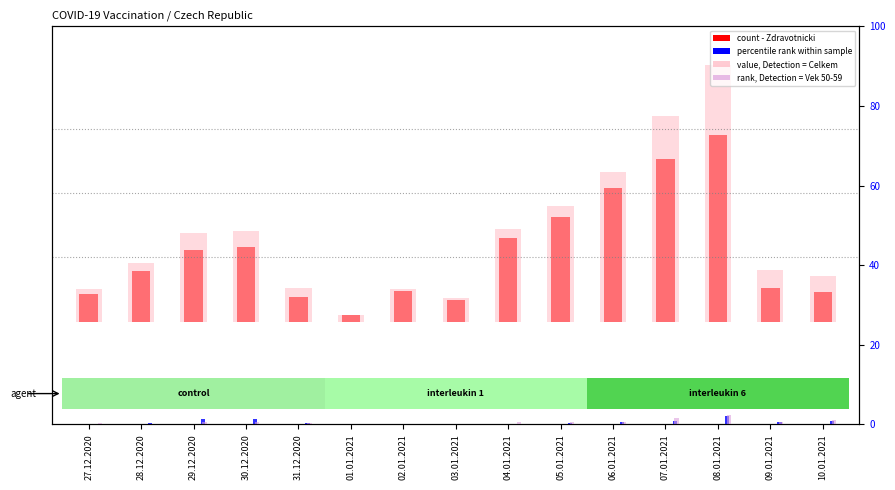

What position from the left is 29.12.2020?

3